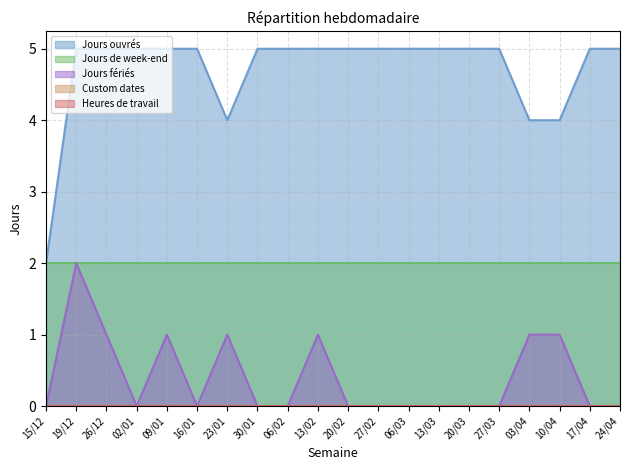

Reading left to right, transcribe all the data shown in this chart.

Jours ouvrés: 15/12=2	19/12=5	26/12=5	02/01=5	09/01=5	16/01=5	23/01=4	30/01=5	06/02=5	13/02=5	20/02=5	27/02=5	06/03=5	13/03=5	20/03=5	27/03=5	03/04=4	10/04=4	17/04=5	24/04=5
Jours de week-end: 15/12=2	19/12=2	26/12=2	02/01=2	09/01=2	16/01=2	23/01=2	30/01=2	06/02=2	13/02=2	20/02=2	27/02=2	06/03=2	13/03=2	20/03=2	27/03=2	03/04=2	10/04=2	17/04=2	24/04=2
Jours fériés: 15/12=0	19/12=2	26/12=1	02/01=0	09/01=1	16/01=0	23/01=1	30/01=0	06/02=0	13/02=1	20/02=0	27/02=0	06/03=0	13/03=0	20/03=0	27/03=0	03/04=1	10/04=1	17/04=0	24/04=0
Custom dates: 15/12=0	19/12=0	26/12=0	02/01=0	09/01=0	16/01=0	23/01=0	30/01=0	06/02=0	13/02=0	20/02=0	27/02=0	06/03=0	13/03=0	20/03=0	27/03=0	03/04=0	10/04=0	17/04=0	24/04=0
Heures de travail: 15/12=0	19/12=0	26/12=0	02/01=0	09/01=0	16/01=0	23/01=0	30/01=0	06/02=0	13/02=0	20/02=0	27/02=0	06/03=0	13/03=0	20/03=0	27/03=0	03/04=0	10/04=0	17/04=0	24/04=0